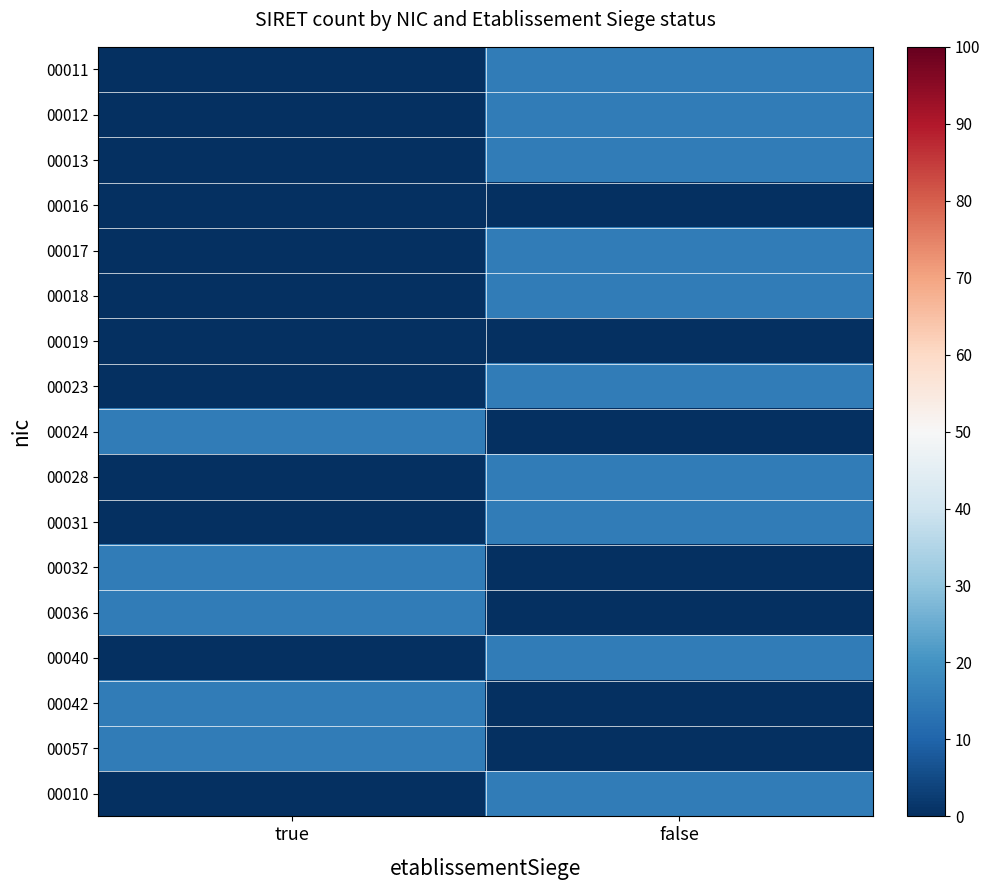

At how many categories does at least one series exceed 3?

2